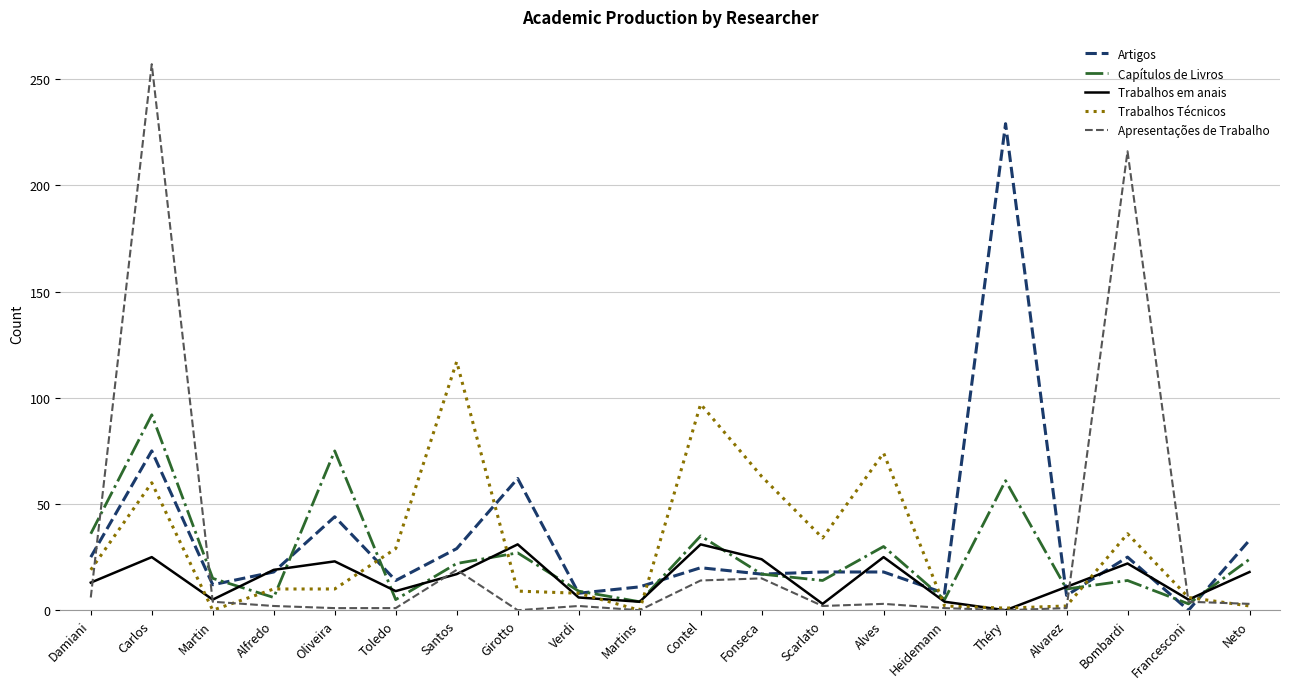

What position from the left is Fonseca?

12